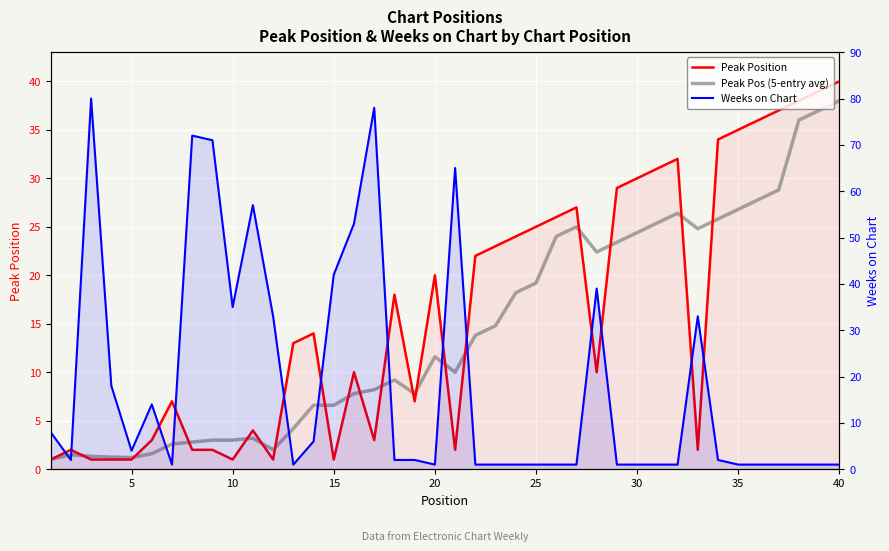

How many values in the Peak Position series are below 14?

20